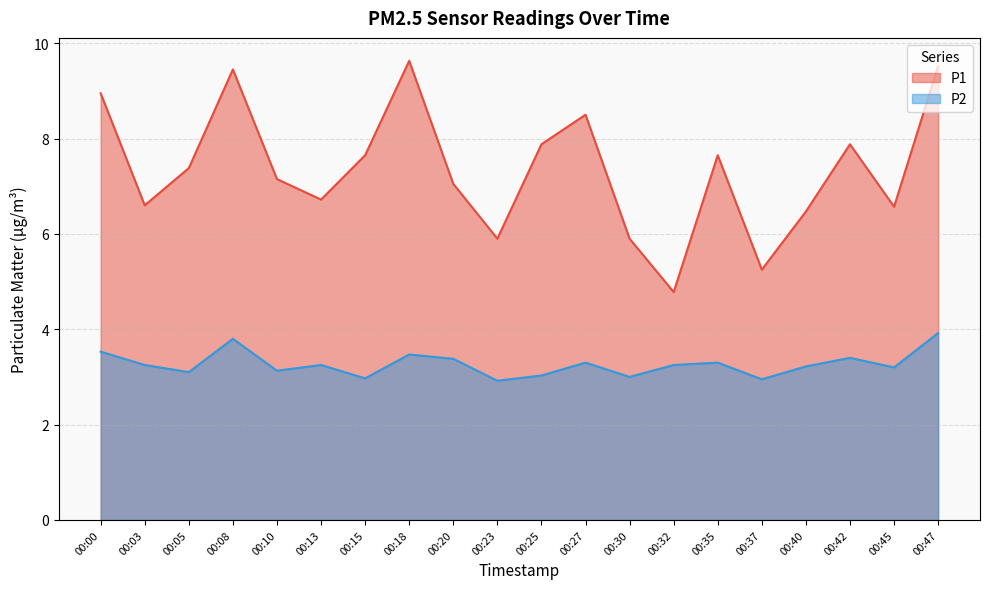

Where is the first local maximum for P1?

00:08